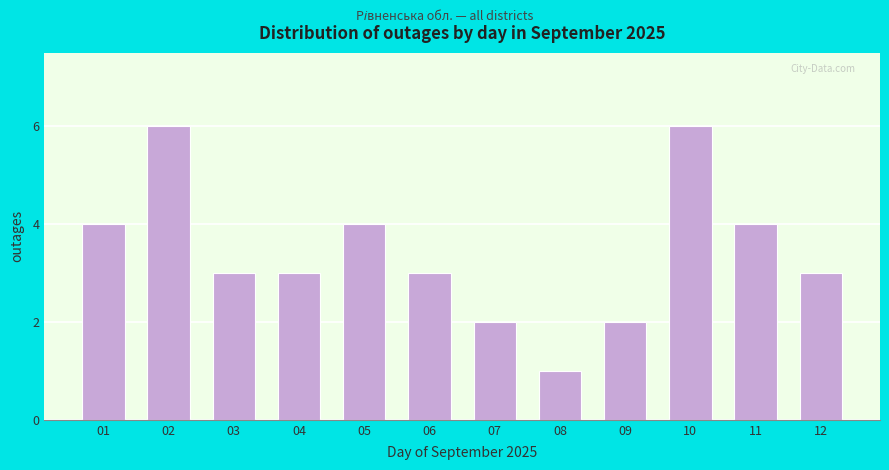

Reading left to right, what are all the values shown in this chart?

4	6	3	3	4	3	2	1	2	6	4	3